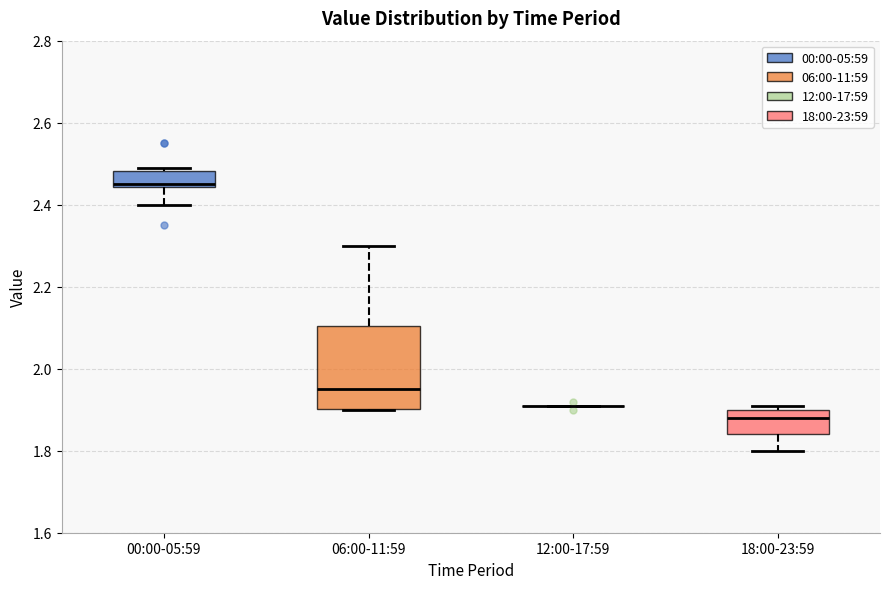

Comparing the boxes themselves (not the whiskers), which one is the tallest?

06:00-11:59